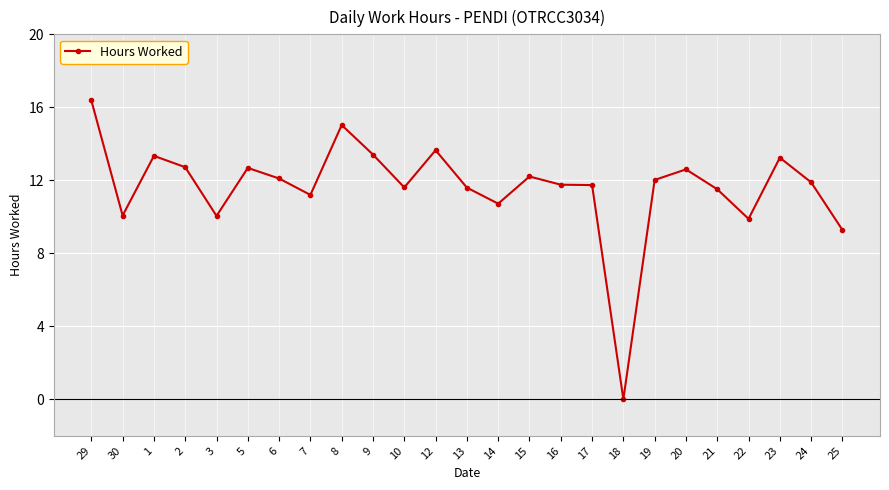

Where is the data nearest to the value 8?

25